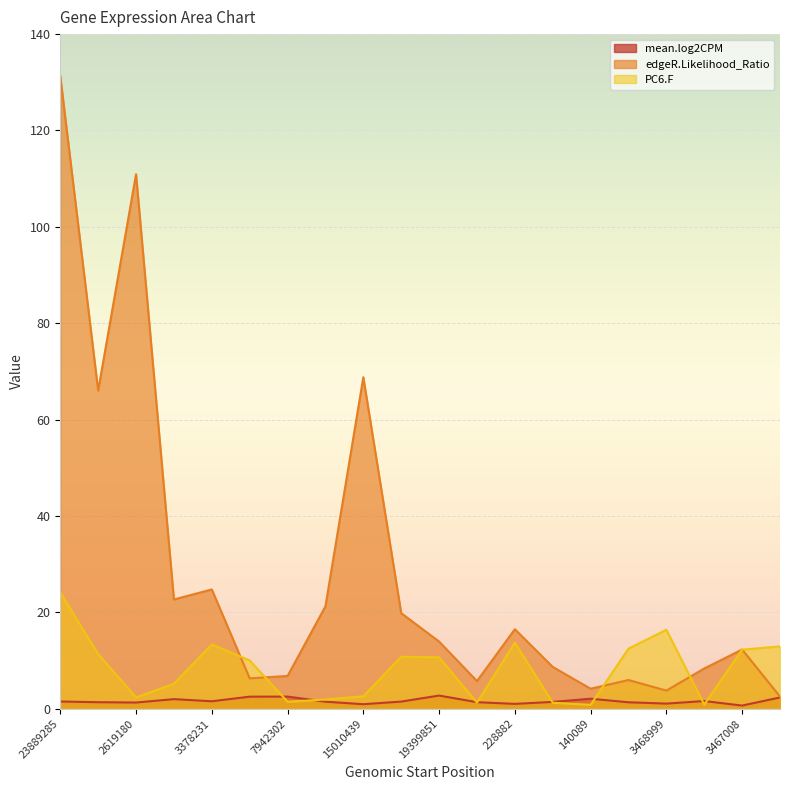

Reading right to left, transcribe all the data shown in this chart.

mean.log2CPM: 9585915=2.3	3467008=0.7	22885474=1.6	3468999=1.1	441721=1.3	140089=2.1	11503786=1.4	228882=1.0	23202427=1.4	19399851=2.7	65758=1.5	15010439=0.9	11418591=1.5	7942302=2.5	24175=2.5	3378231=1.5	7059=2.0	2619180=1.3	4168096=1.4	23889285=1.5
edgeR.Likelihood_Ratio: 9585915=2.5	3467008=12.3	22885474=8.4	3468999=3.8	441721=6.0	140089=4.2	11503786=8.7	228882=16.5	23202427=5.7	19399851=13.9	65758=19.8	15010439=68.8	11418591=21.3	7942302=6.8	24175=6.3	3378231=24.8	7059=22.7	2619180=110.9	4168096=66.0	23889285=131.3
PC6.F: 9585915=12.9	3467008=12.3	22885474=0.9	3468999=16.4	441721=12.5	140089=0.8	11503786=1.2	228882=13.7	23202427=1.3	19399851=10.7	65758=10.8	15010439=2.6	11418591=1.9	7942302=1.5	24175=10.0	3378231=13.3	7059=5.2	2619180=2.4	4168096=11.4	23889285=24.1